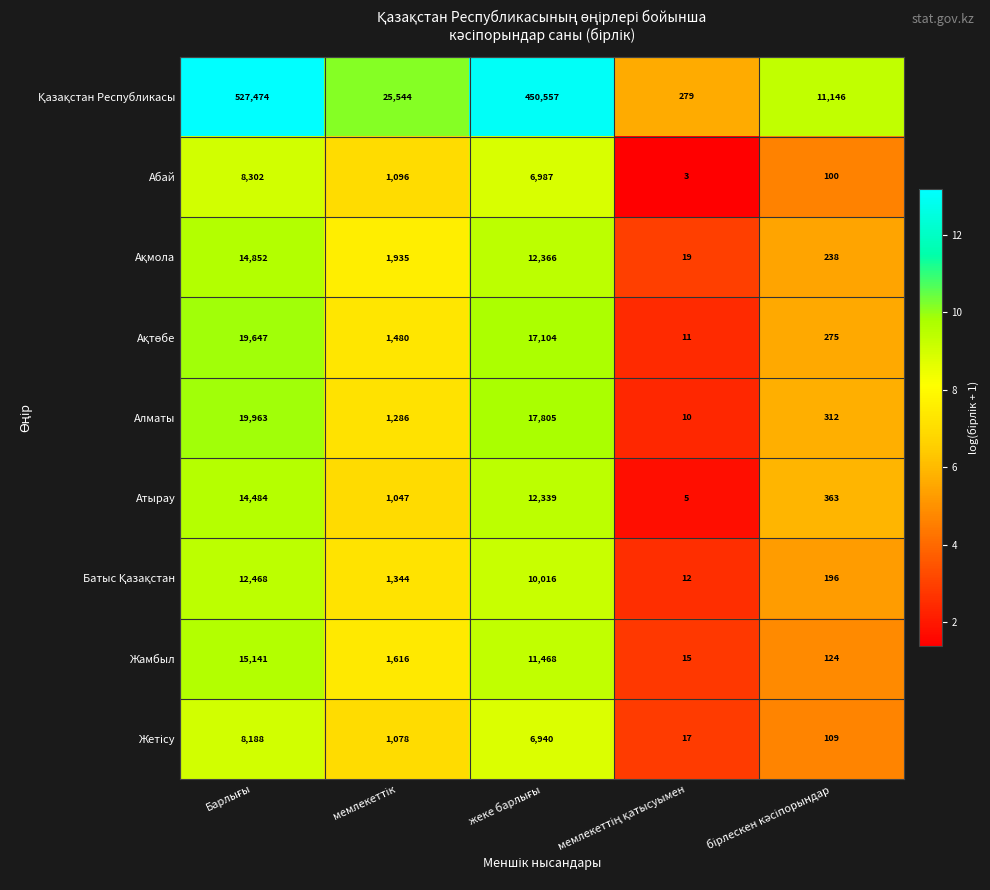

What is the greatest value displayed?

527474